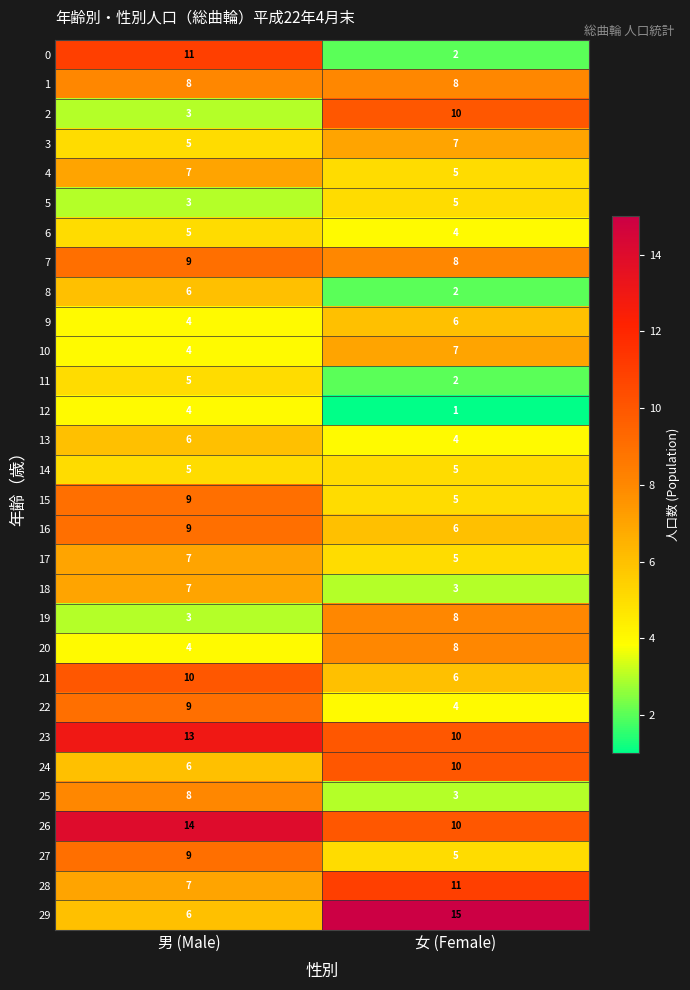

What is the sum of all 15 values?

14